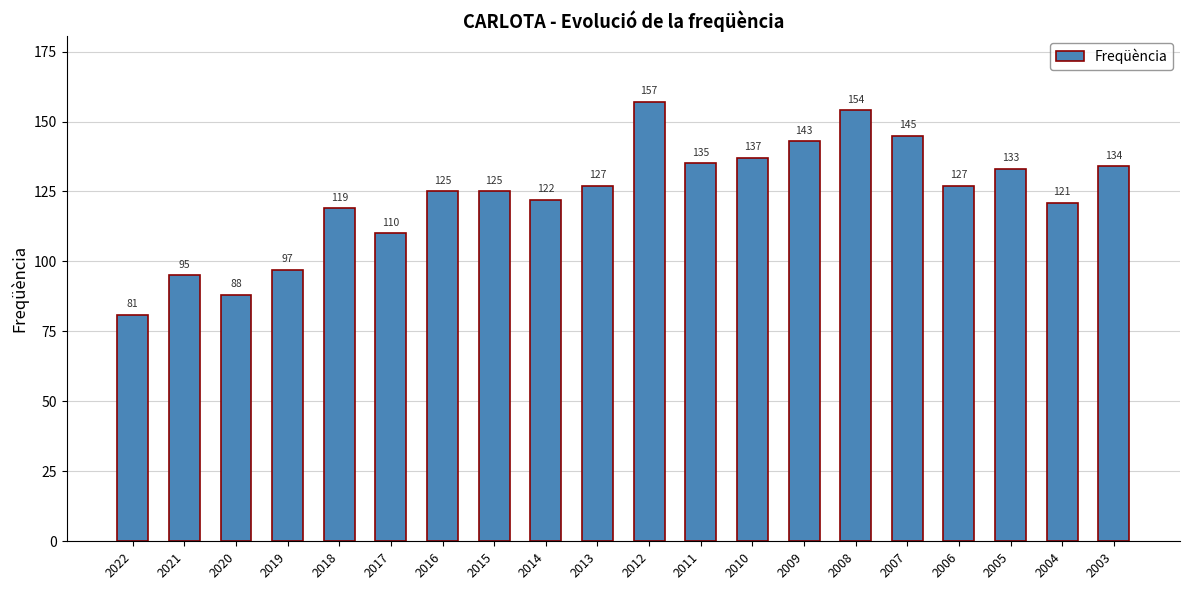

Reading left to right, extract all data points from this chart.

81	95	88	97	119	110	125	125	122	127	157	135	137	143	154	145	127	133	121	134